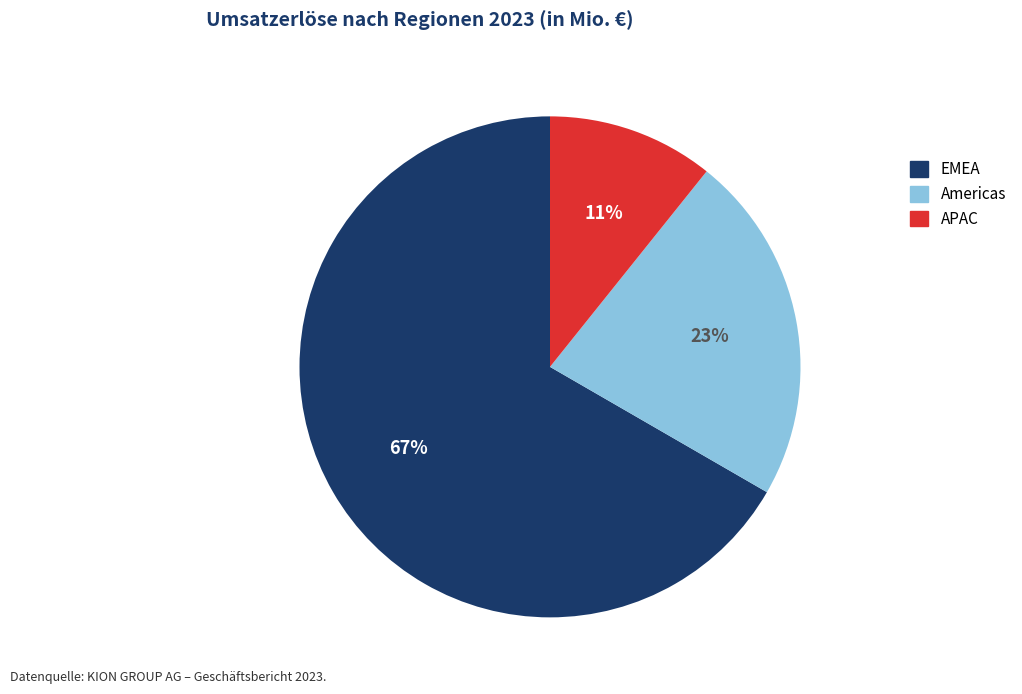

Does any single category account for the majority?

Yes